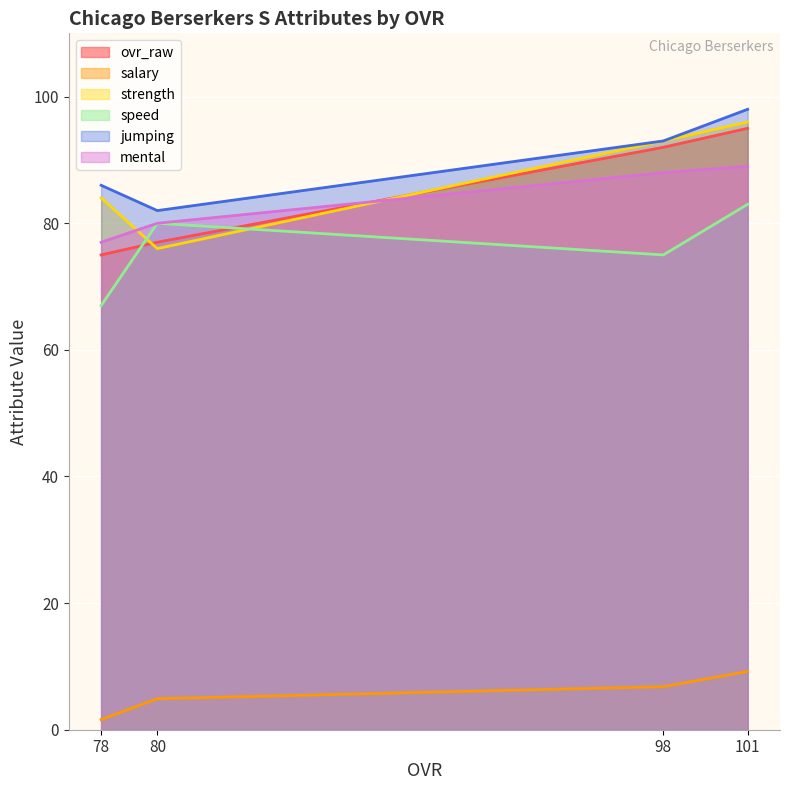

Which series has the widest spread of values?

ovr_raw